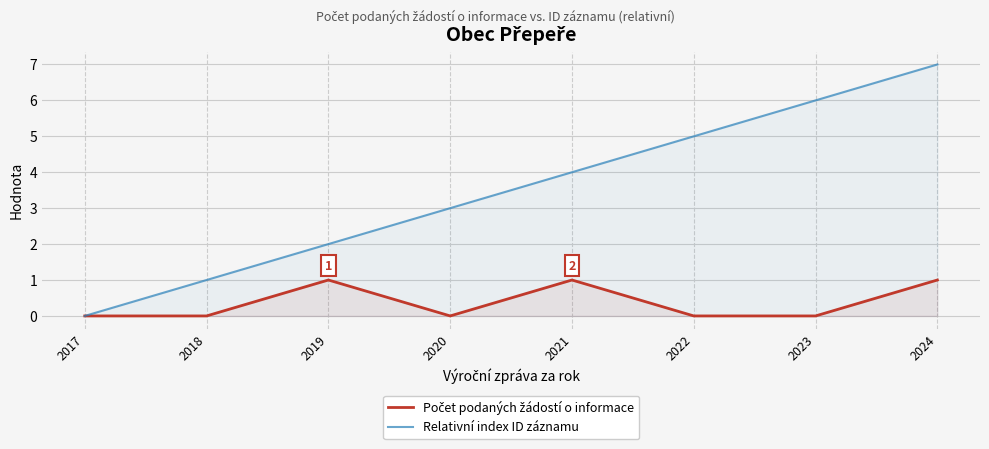

How many interior local peaks does the Počet podaných žádostí o informace series have?

2